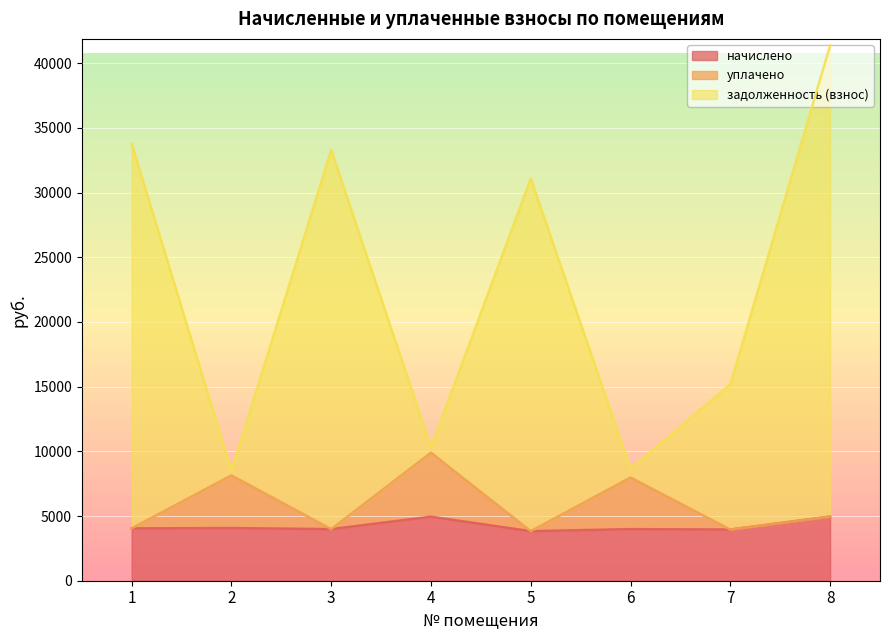

Reading left to right, what are all the values shown in this chart?

начислено: 4045.0	4070.4	3987.7	4948.1	3828.7	3987.7	3955.9	4954.4
уплачено: 4045.0	8140.8	3987.7	9896.5	3828.7	7975.4	3955.9	4954.4
задолженность (взнос): 33775.5	8480.0	33297.5	10308.1	31087.5	8640.1	15178.8	41369.6